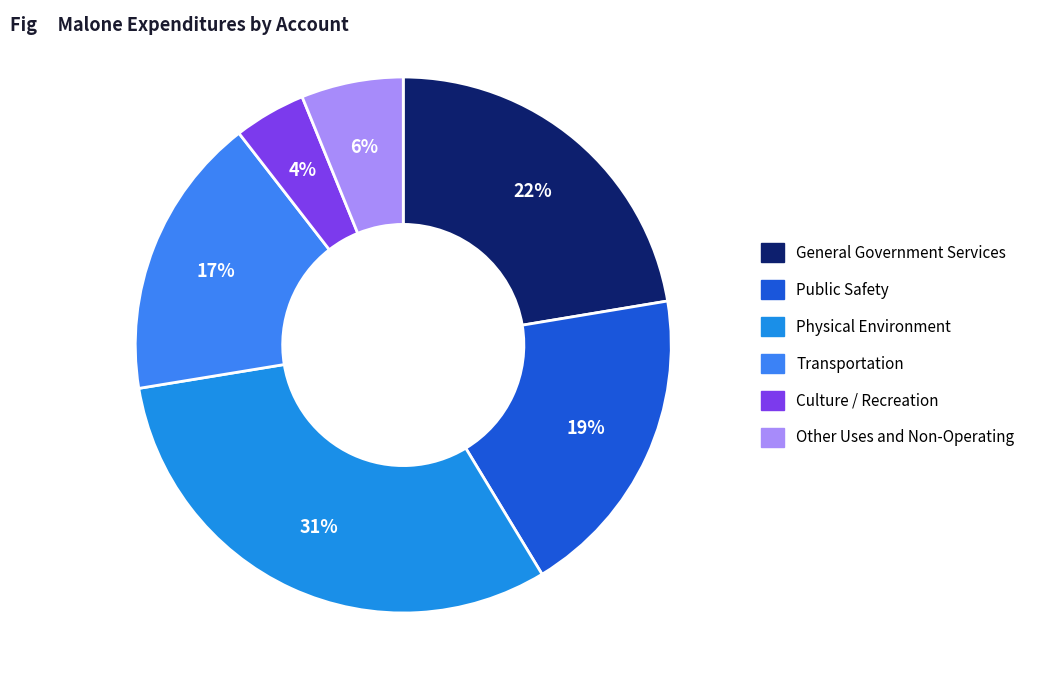

What is the largest slice in the pie chart?

Physical Environment